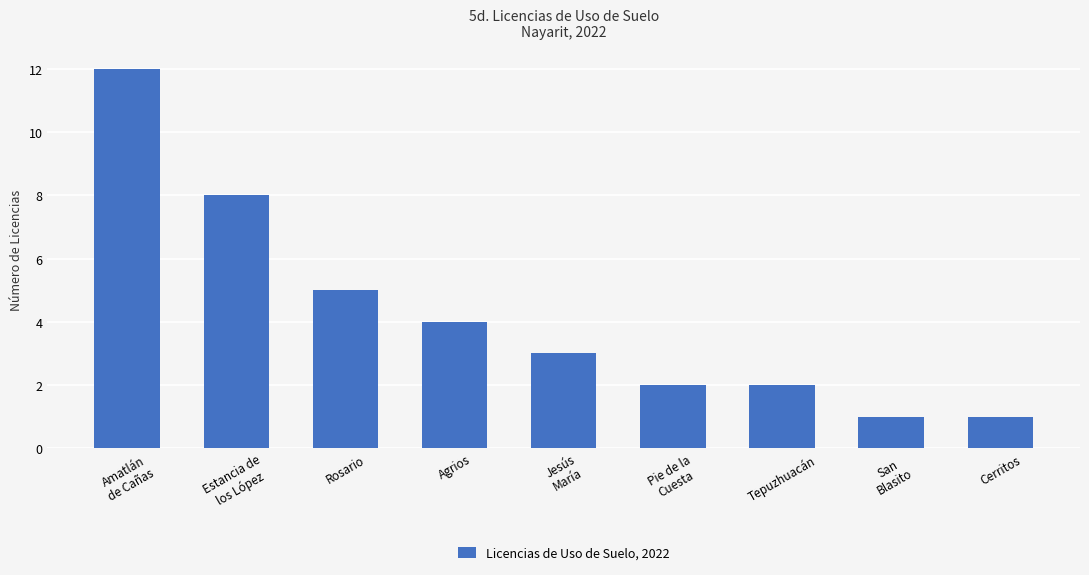

Reading right to left, extract all data points from this chart.

1	1	2	2	3	4	5	8	12